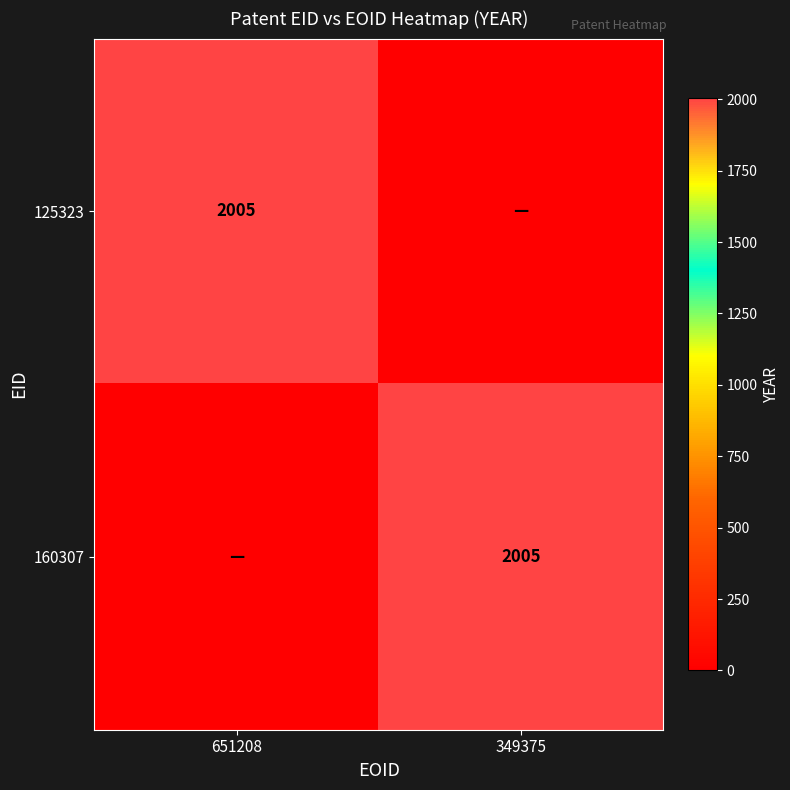

True or false: 160307 has a value of 912 at 349375.

False